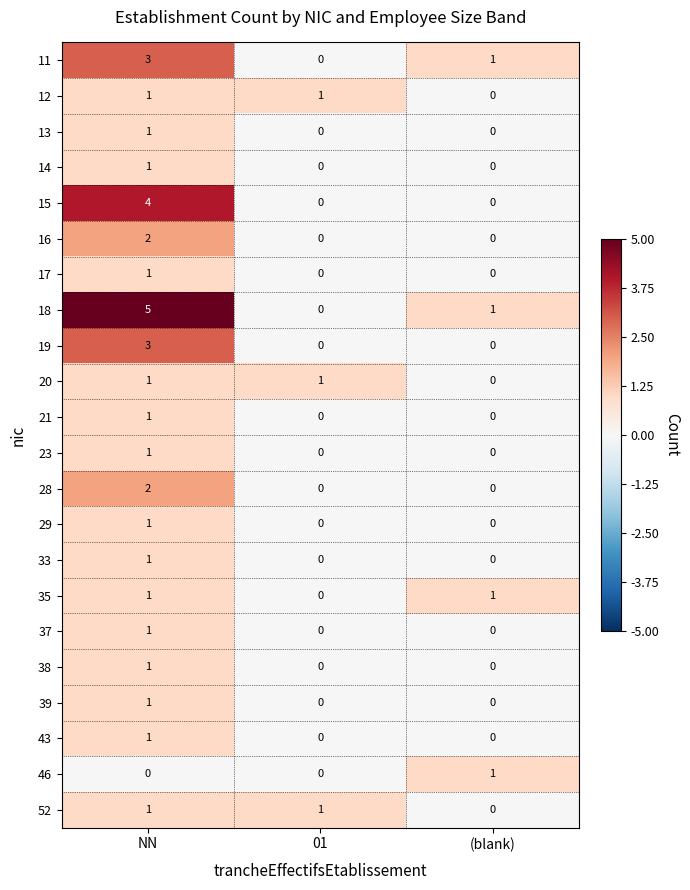

Which category has the highest value in the 13 series?

NN